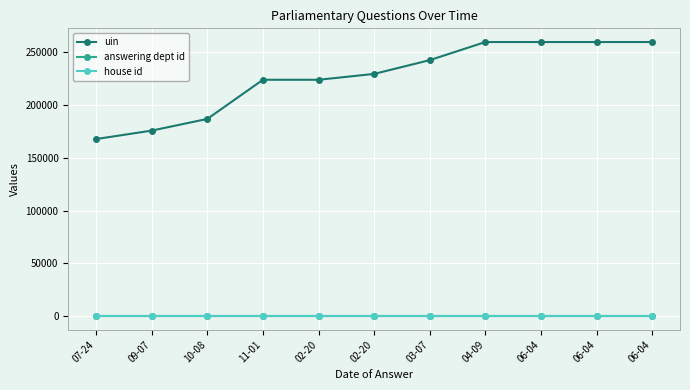

True or false: uin has a value of 395619 at 06-04.

False